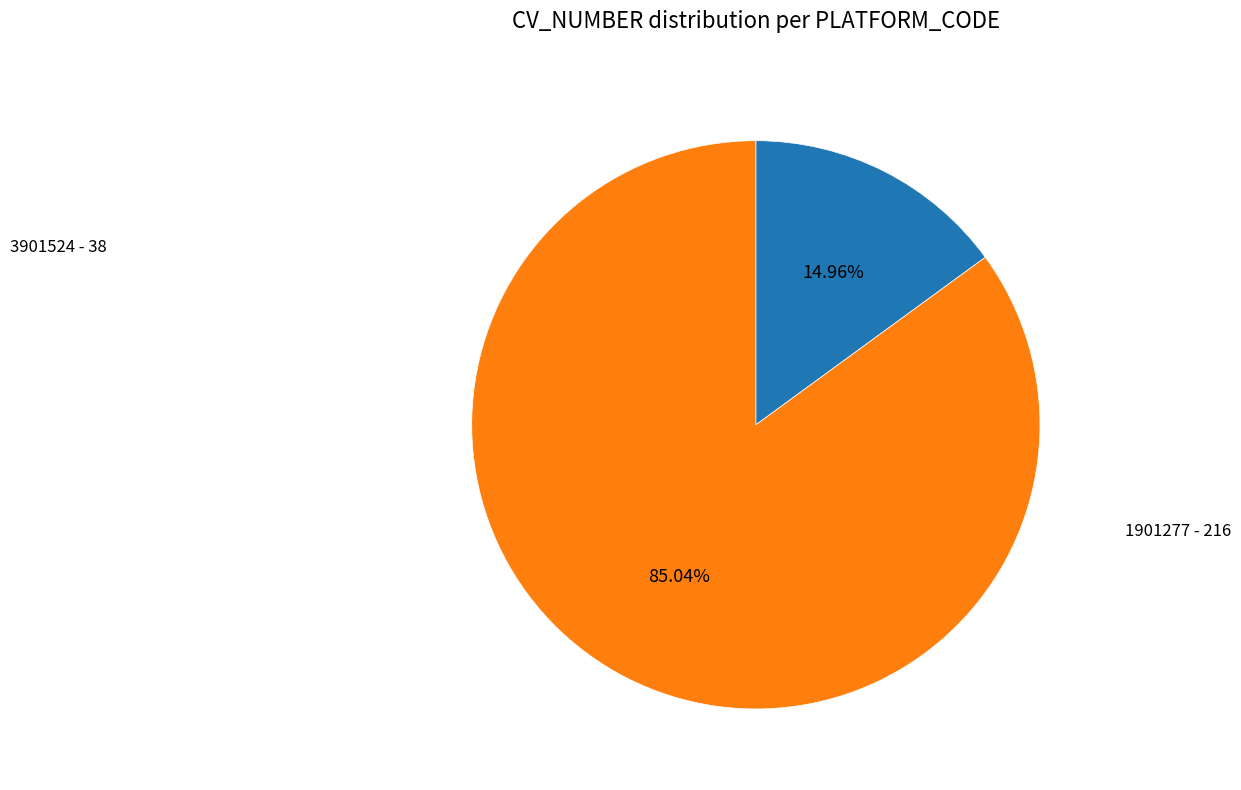

How many segments does this pie chart have?

2